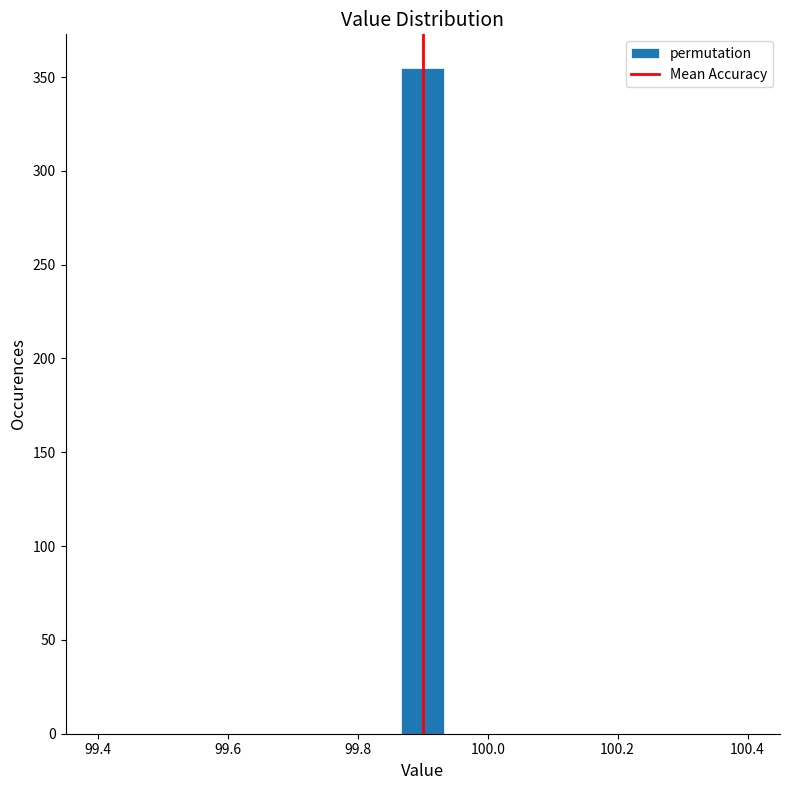

Read against the x-axis, roughly where is the centre of the tallest bar?

99.90